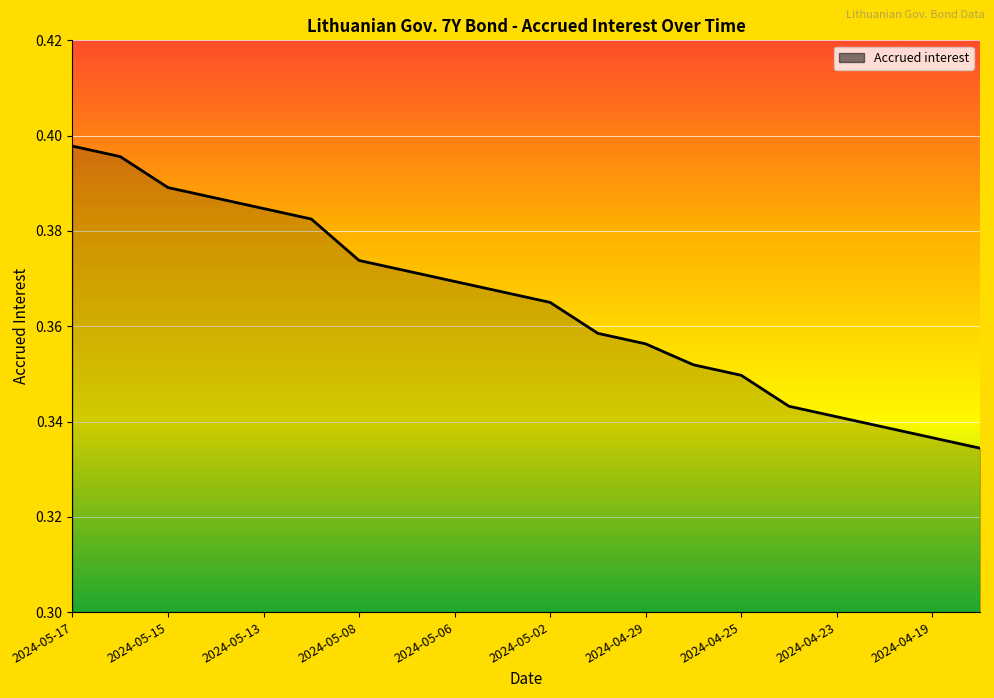

What is the value of the 5th point from the left?

0.4